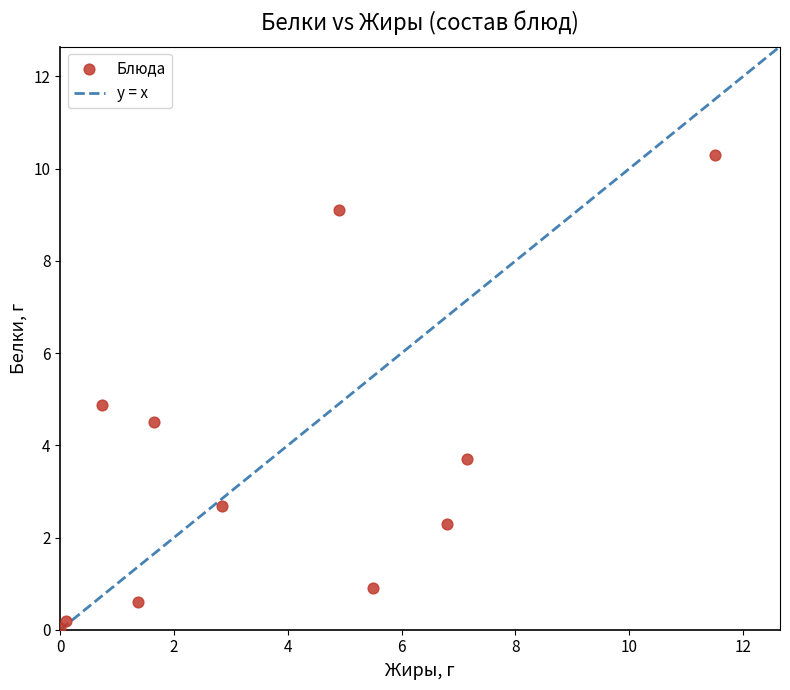

What Y value in the scatter plot is closest to 5?

4.9